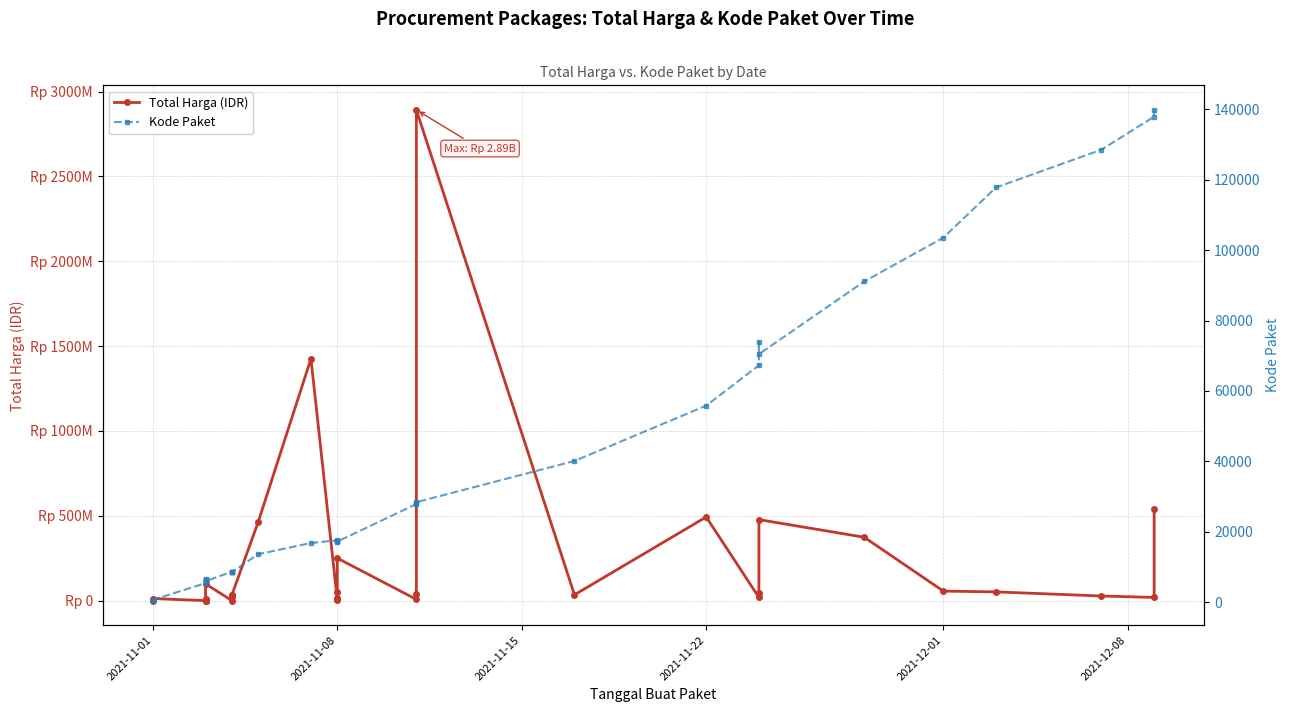

Reading left to right, extract all data points from this chart.

Total Harga (IDR): 333600	12453900	78000	182000	265000	2772000	4672200	5129000	8742500	98772570	577875	23653000	32441200	34000000	464002100	1425867900	4350000	9180000	15513960	49730040	250350000	7401240	39440000	2892122000	34292000	493000000	19175000	43859200	477600000	373404000	56152800	51601000	27412000	18900000	541071000
Kode Paket: 464	675	5449	6350	6246	6214	6300	6503	6397	5997	8668	8601	8646	8530	13652	16823	17580	17272	17283	17509	17238	27891	28271	28425	40112	55826	67279	73894	70453	91101	103541	117783	128516	137876	139817